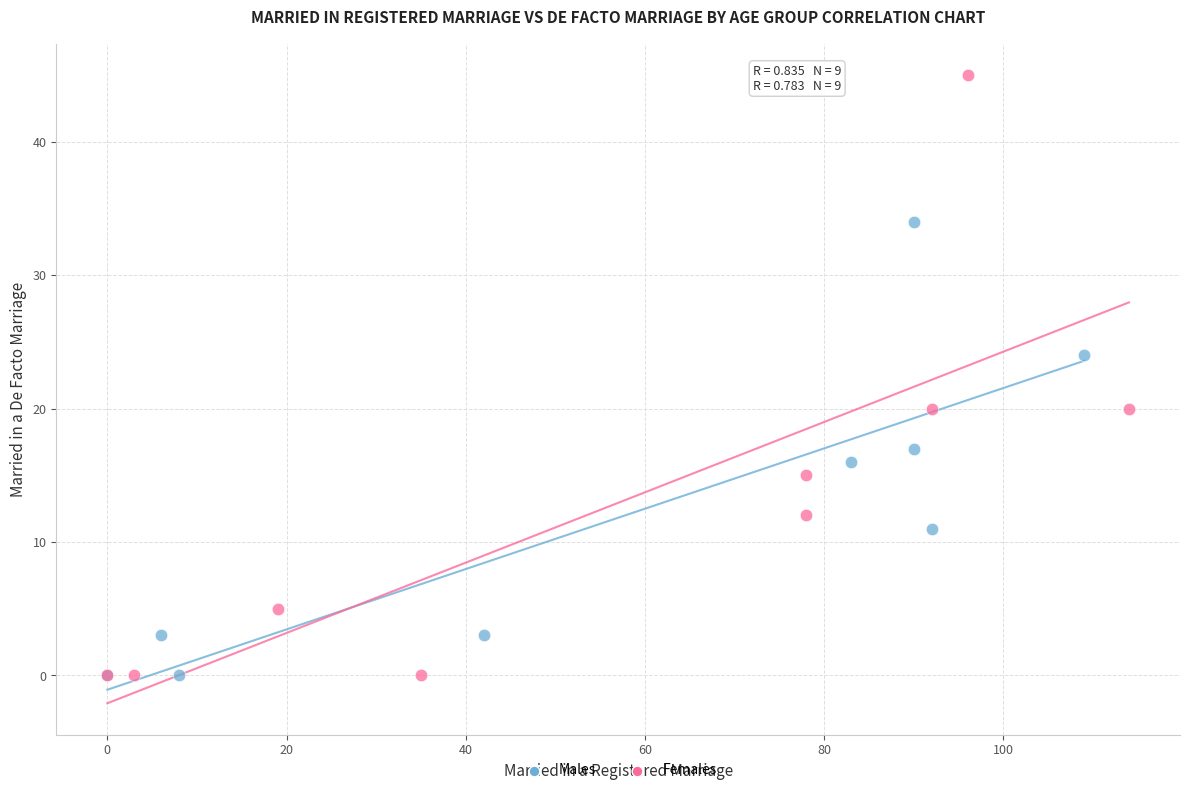

Which series has the largest Y range (max minus min)?

Females